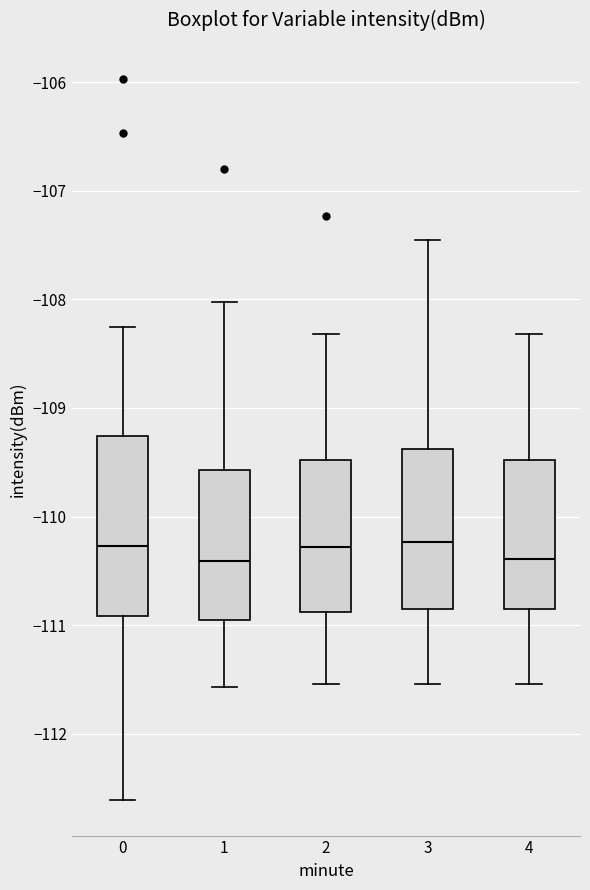

Comparing the boxes themselves (not the whiskers), which one is the tallest?

0